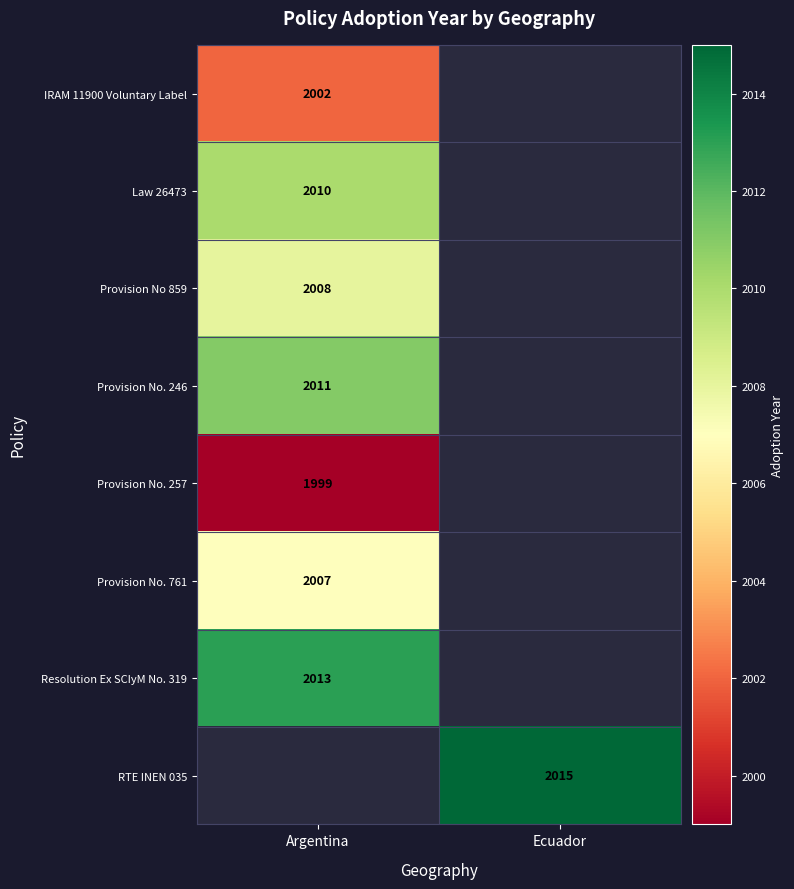

The Law 26473 series shows 663 at Argentina. True or false?

False